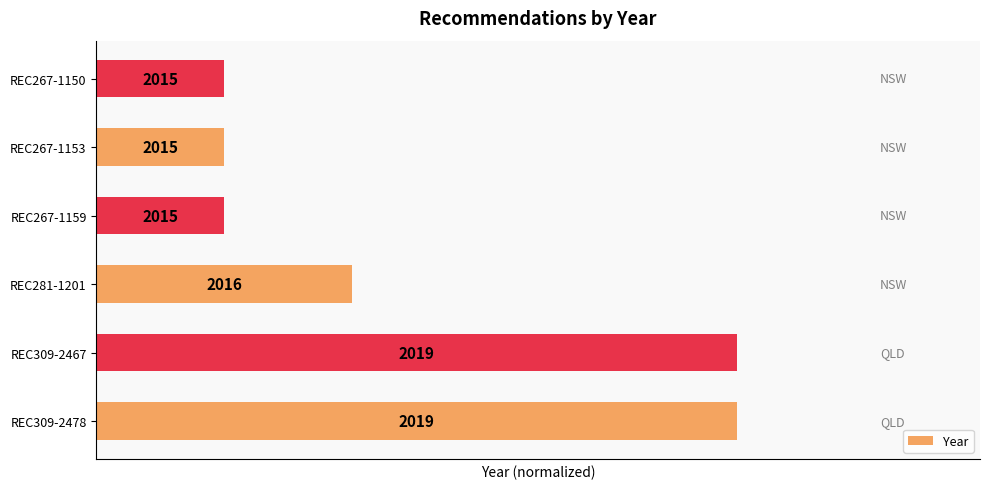

Count the values in the range 0 to 1.

6